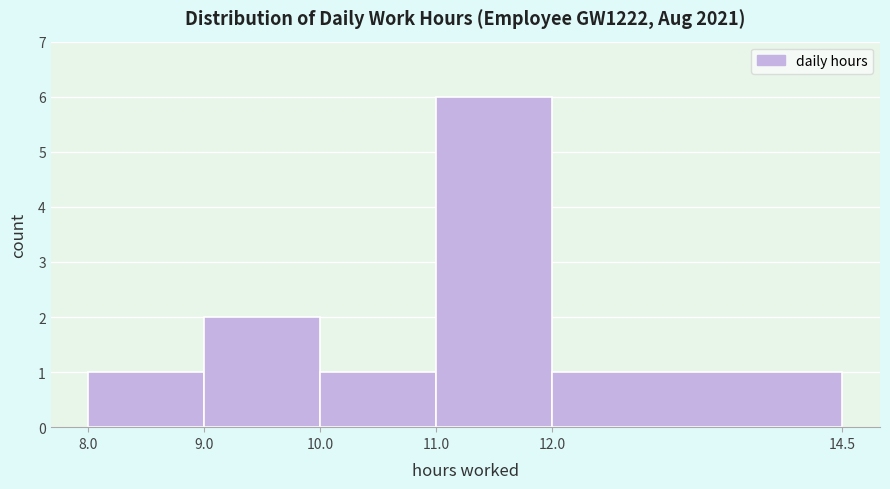

Over which range of the x-axis is the bar tallest?

11.0 to 12.0